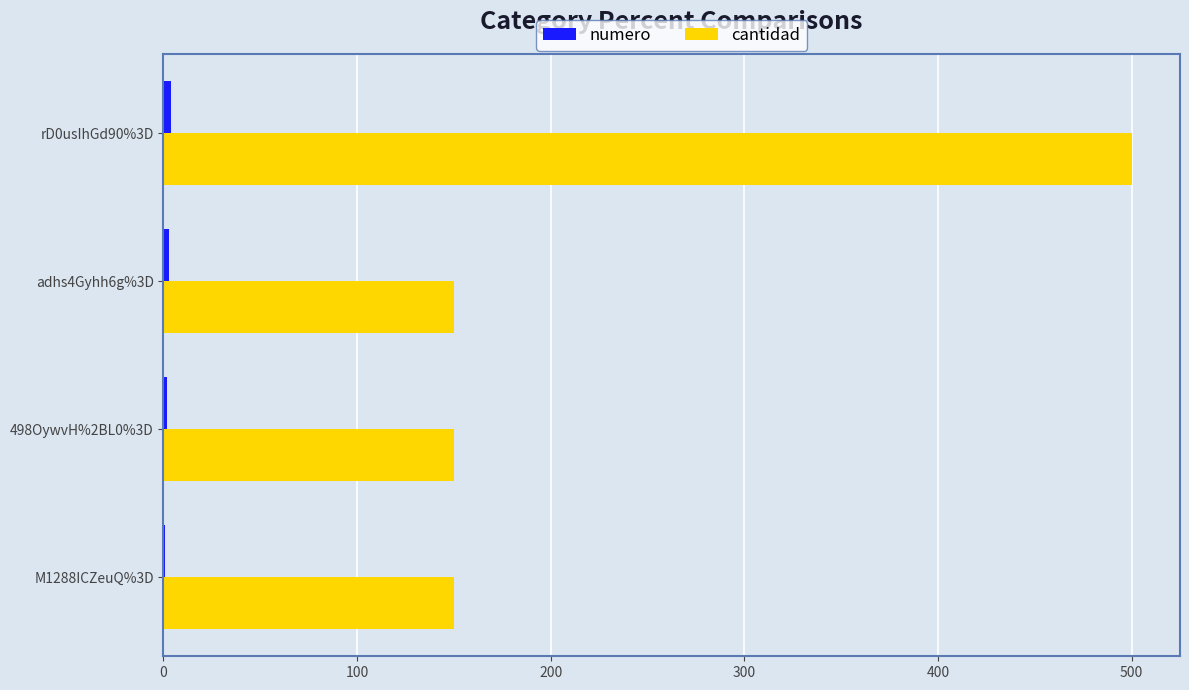

Which category has the highest value across all series?

rD0usIhGd90%3D